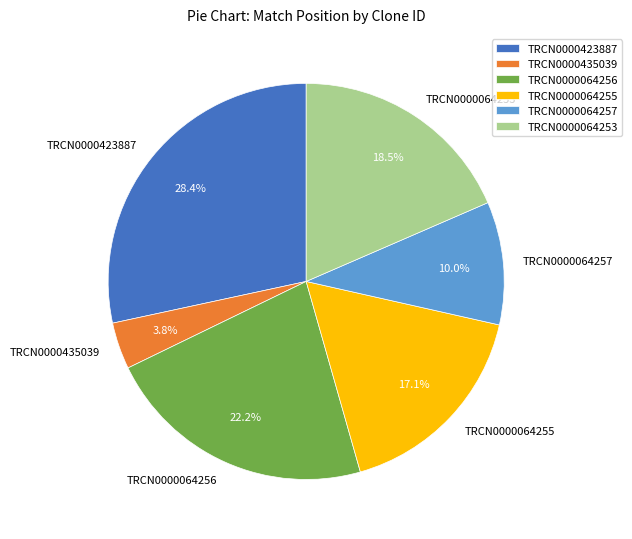

Is it true that TRCN0000435039 is 4% of the pie?

True